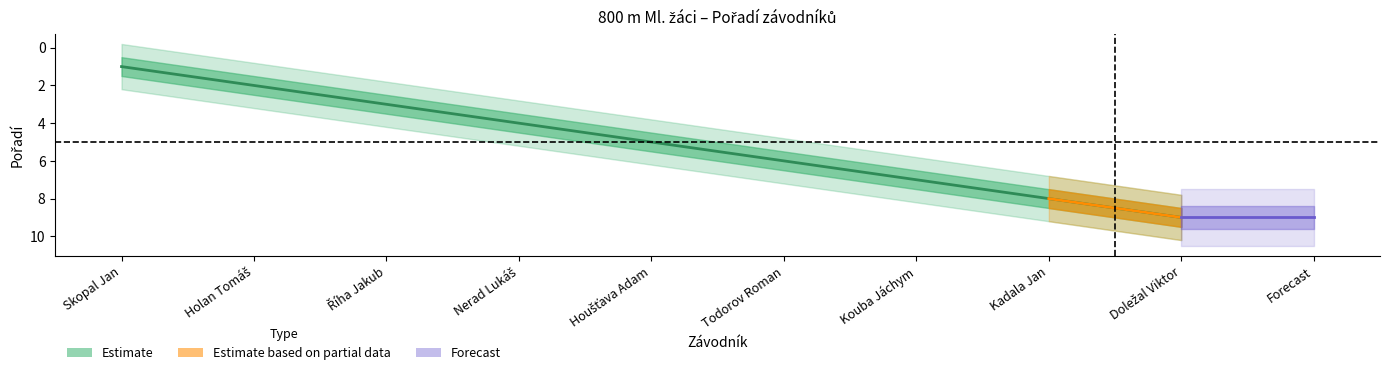

Read the value at Skopal Jan.

1